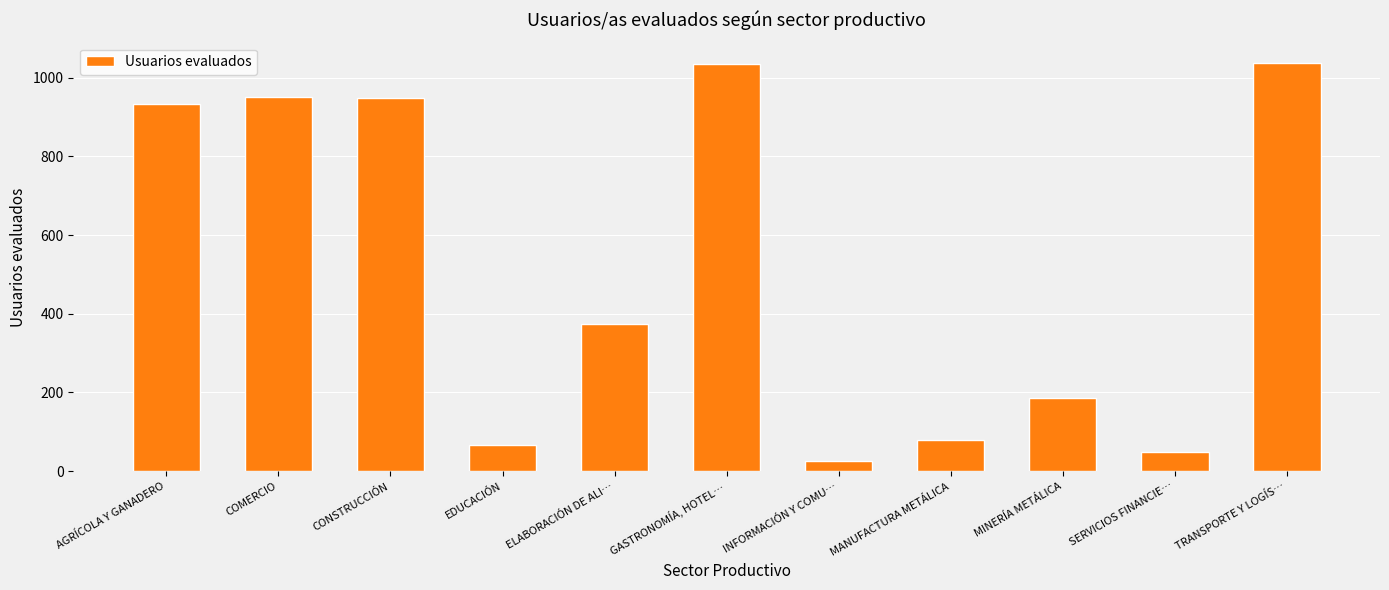

What is the value of the 4th bar from the left?

66